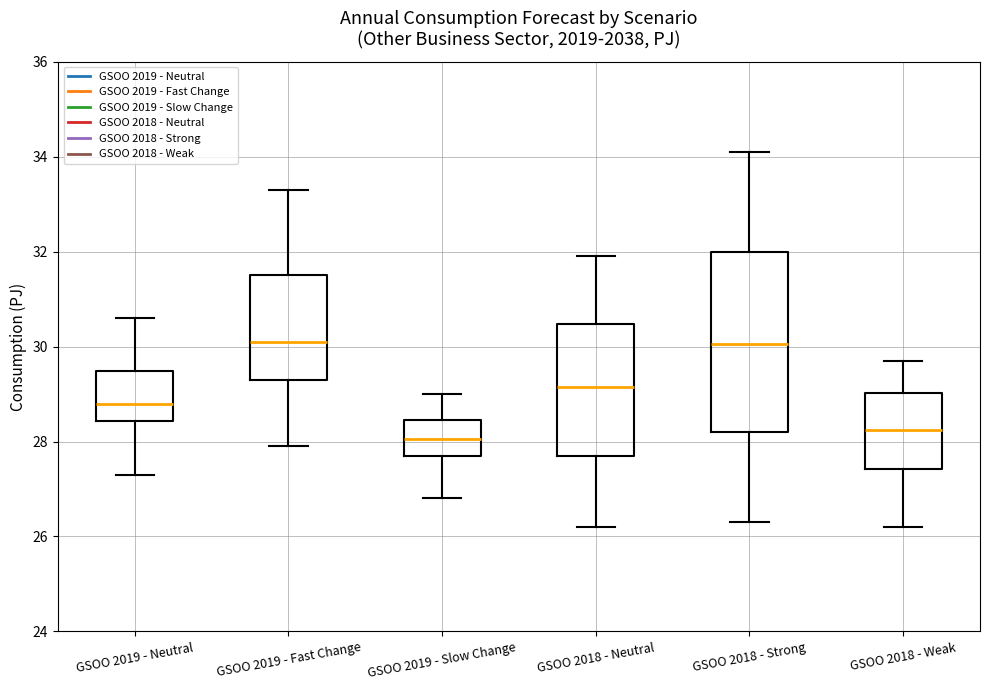

Where does the median line of the box for GSOO 2019 - Fast Change sit on the y-axis? The values are not printed on the chart, so give them approximately, as read against the axis.

30.2